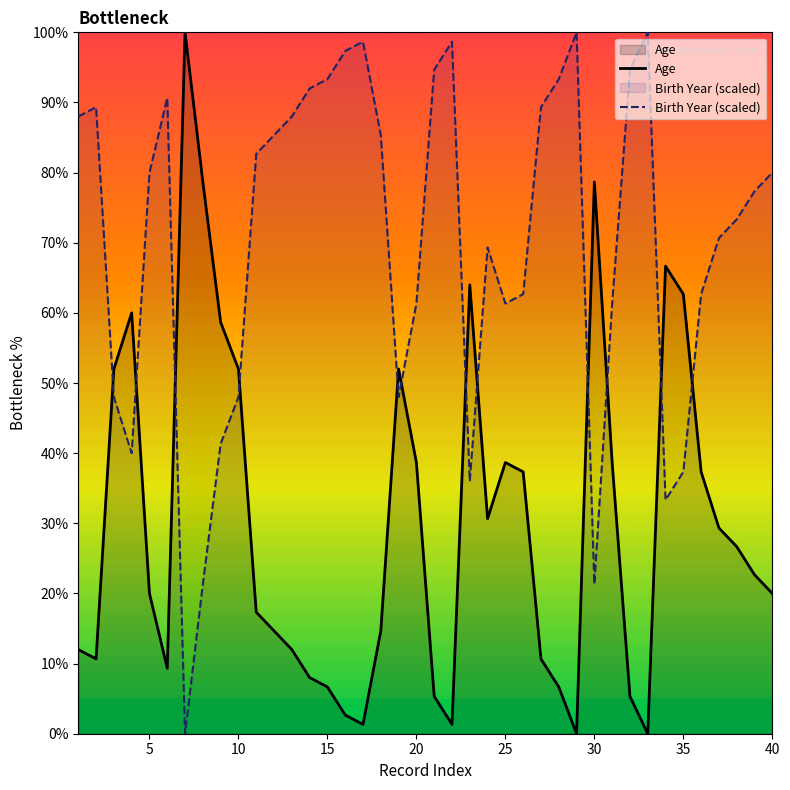

In Age, how many points are lower than both neighbors (excluding endpoints)?

7